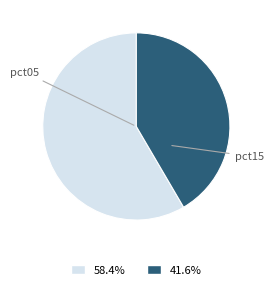

Does any single category account for the majority?

Yes